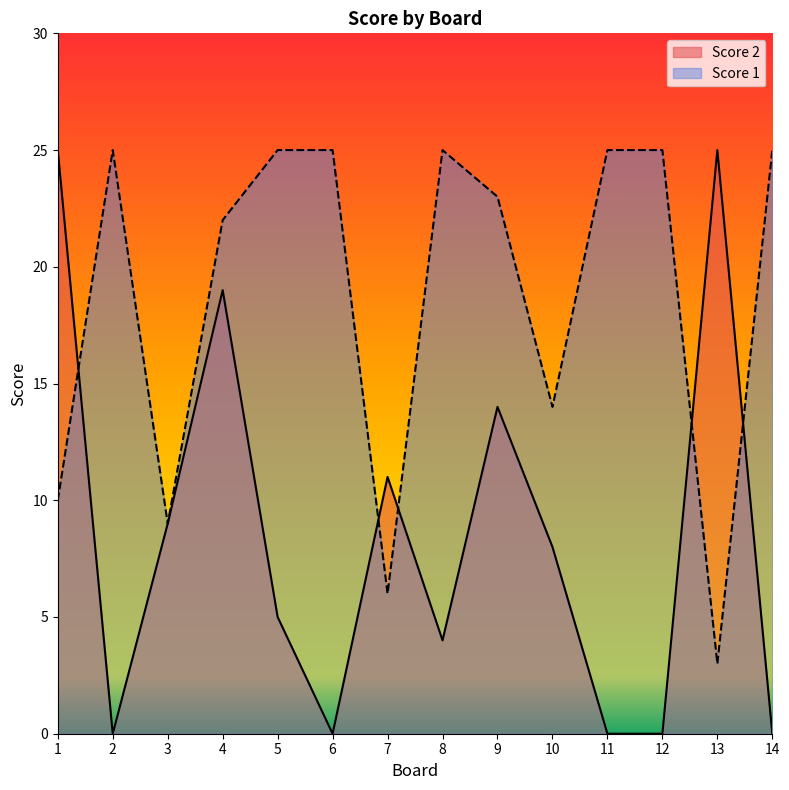

What is the average value of the Score 1 series?

19